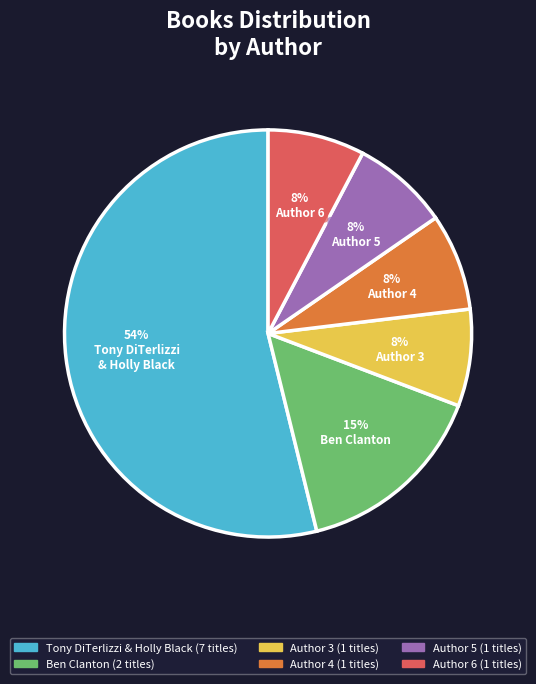

To the nearest percent, what is the difference between the largest and smallest slice percentages?

46%